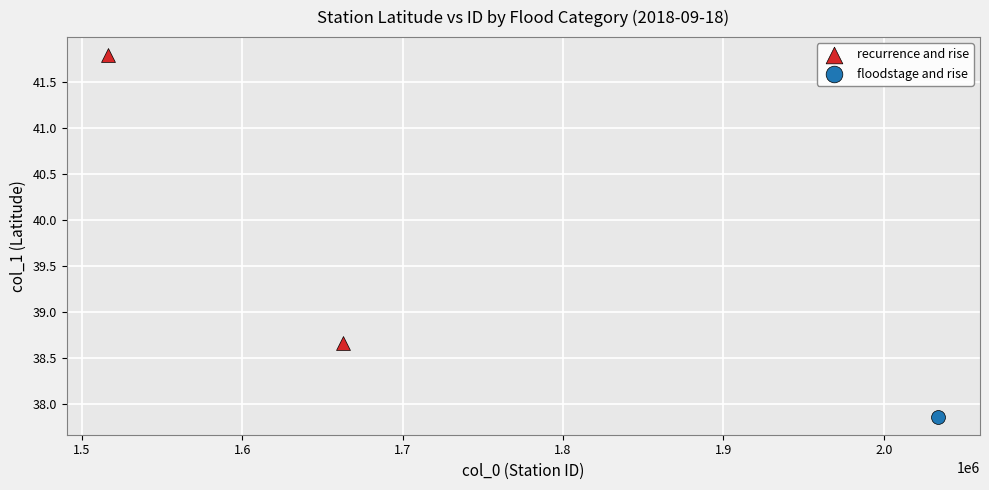

What are all the series names shown in the legend?

recurrence and rise, floodstage and rise